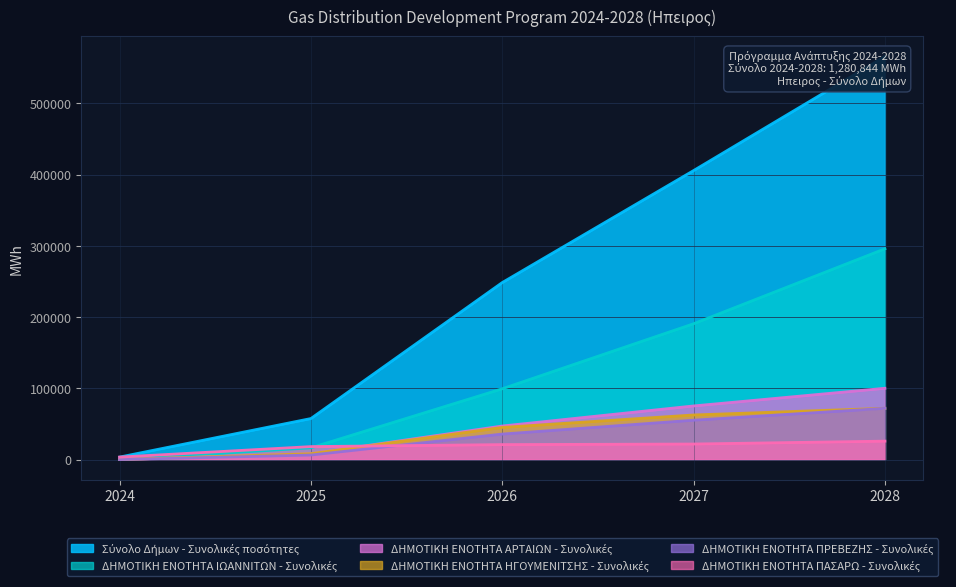

How many series are shown in this chart?

6